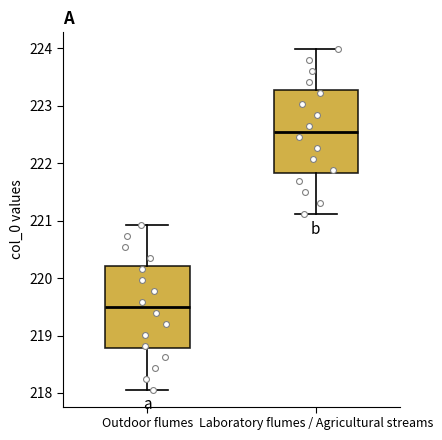

Which box has the highest median line?

Laboratory flumes / Agricultural streams